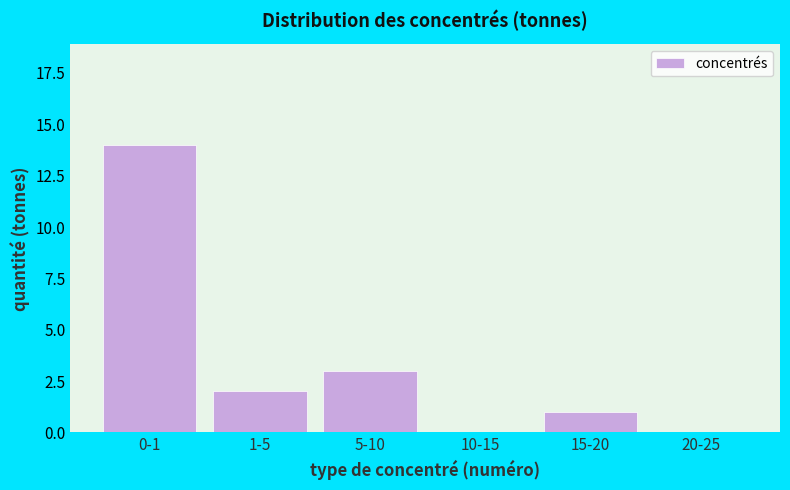

Reading left to right, what are all the values shown in this chart?

0-1=14	1-5=2	5-10=3	10-15=0	15-20=1	20-25=0